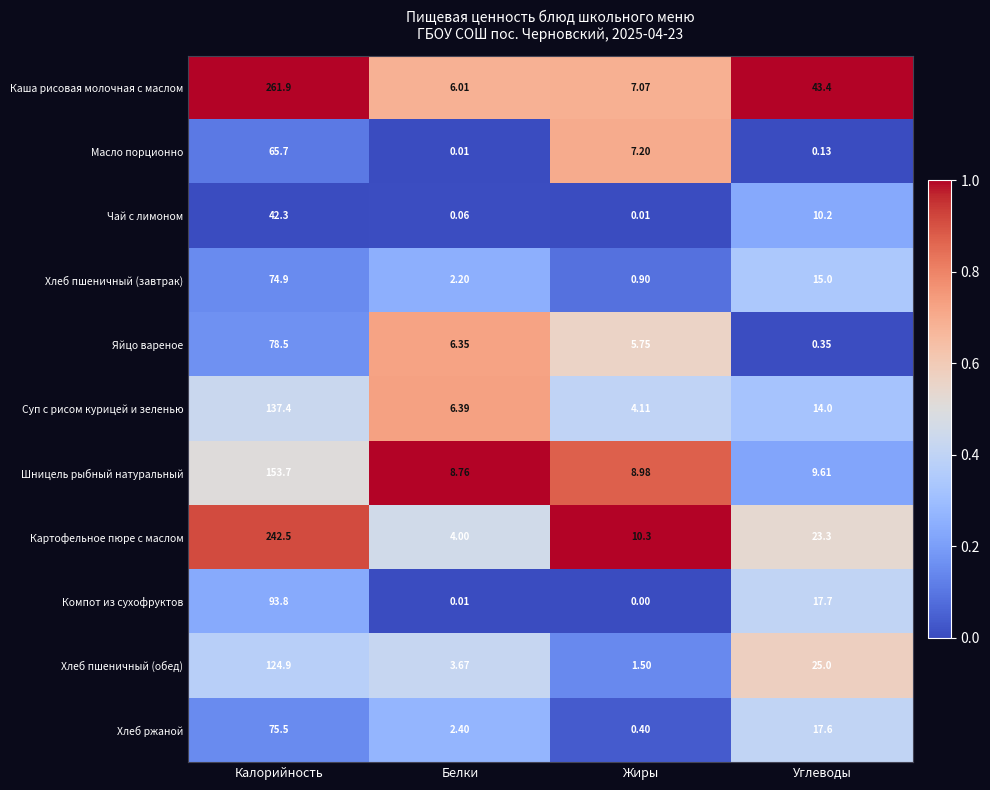

Which category has the highest value across all series?

Калорийность